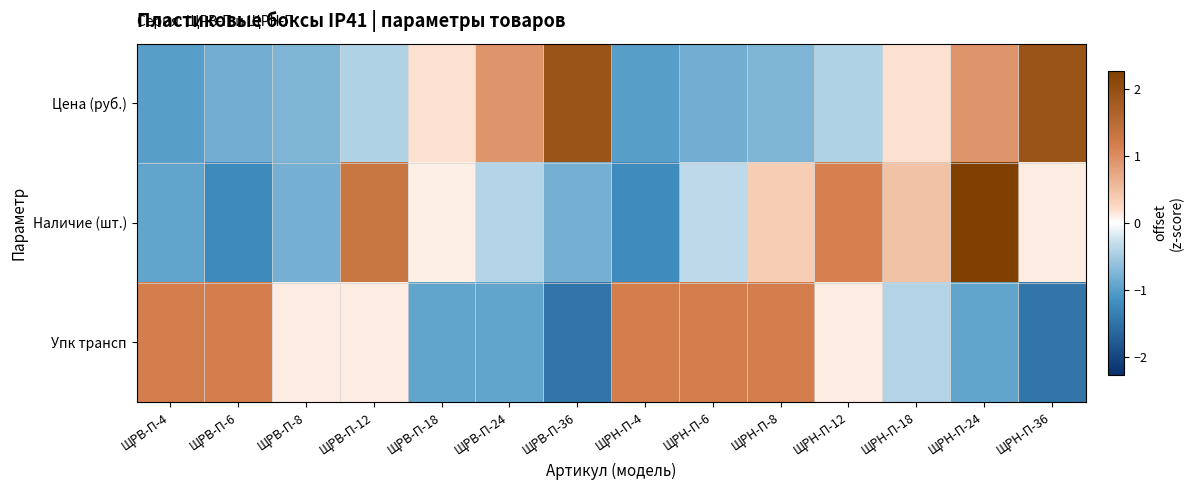

Count the number of data series in this chart.

3